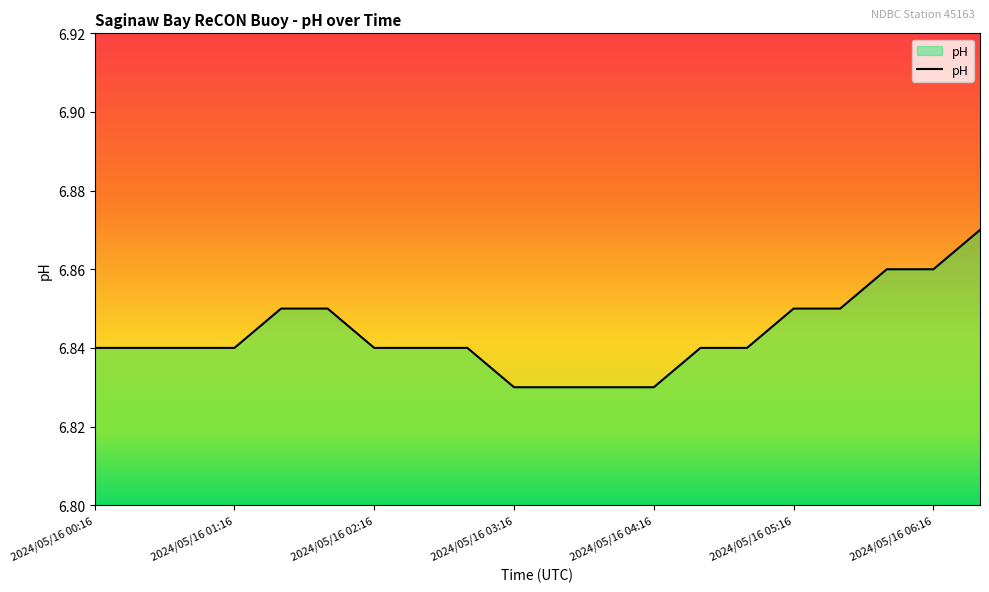

Rank the categories by value from lowest to highest.

2024/05/16 03:16, 2024/05/16 03:36, 2024/05/16 03:56, 2024/05/16 04:16, 2024/05/16 00:16, 2024/05/16 00:36, 2024/05/16 00:56, 2024/05/16 01:16, 2024/05/16 02:16, 2024/05/16 02:36, 2024/05/16 02:56, 2024/05/16 04:36, 2024/05/16 04:56, 2024/05/16 01:36, 2024/05/16 01:56, 2024/05/16 05:16, 2024/05/16 05:36, 2024/05/16 05:56, 2024/05/16 06:16, 2024/05/16 06:36